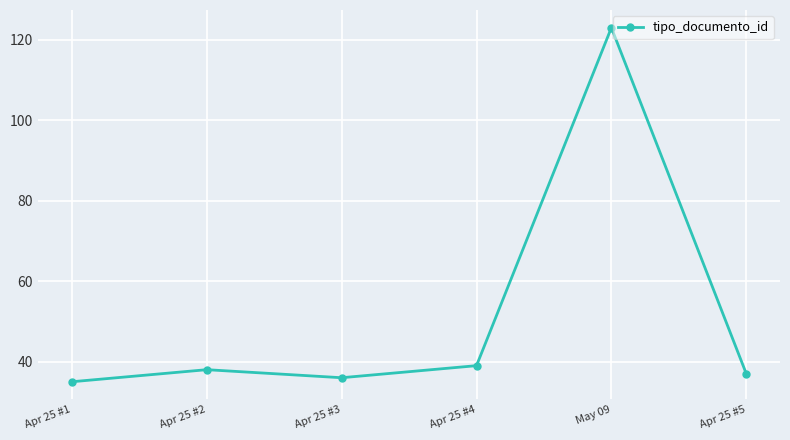

What is the difference between the values at Apr 25 #2 and Apr 25 #3?

2